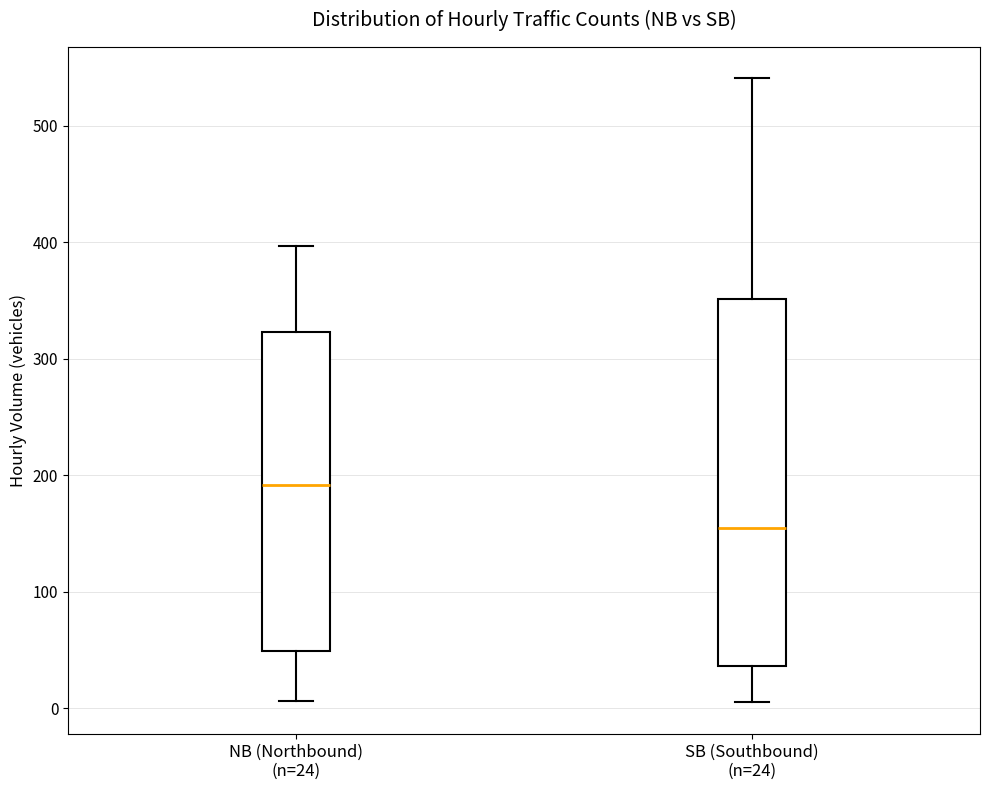

Which box has the highest median line?

NB (Northbound) (n=24)